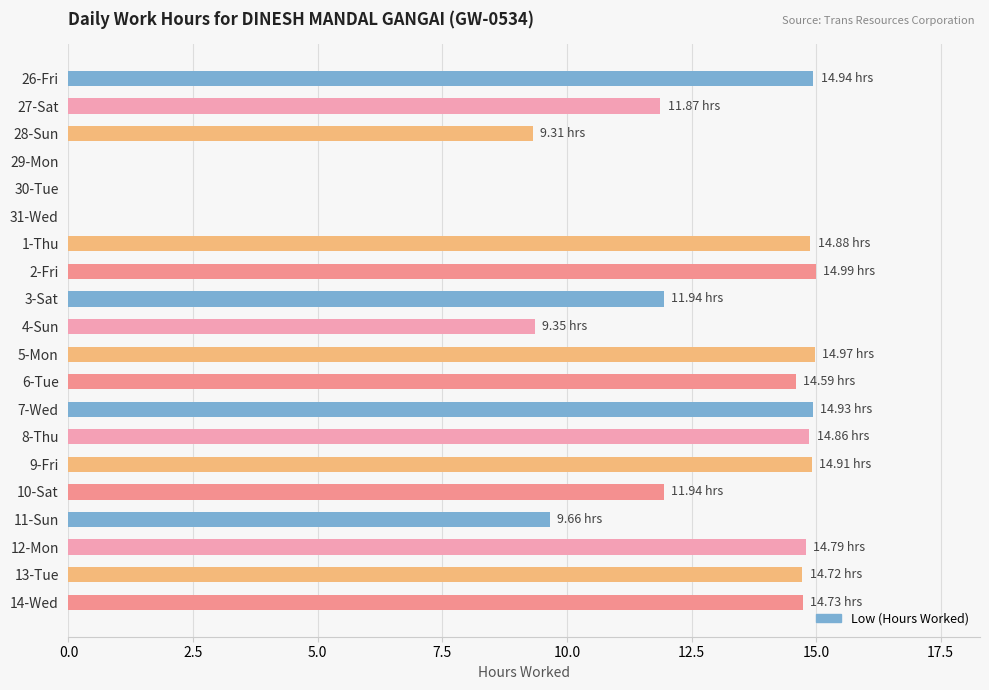

What is the sum of the values at 4-Sun and 11-Sun?

19.0